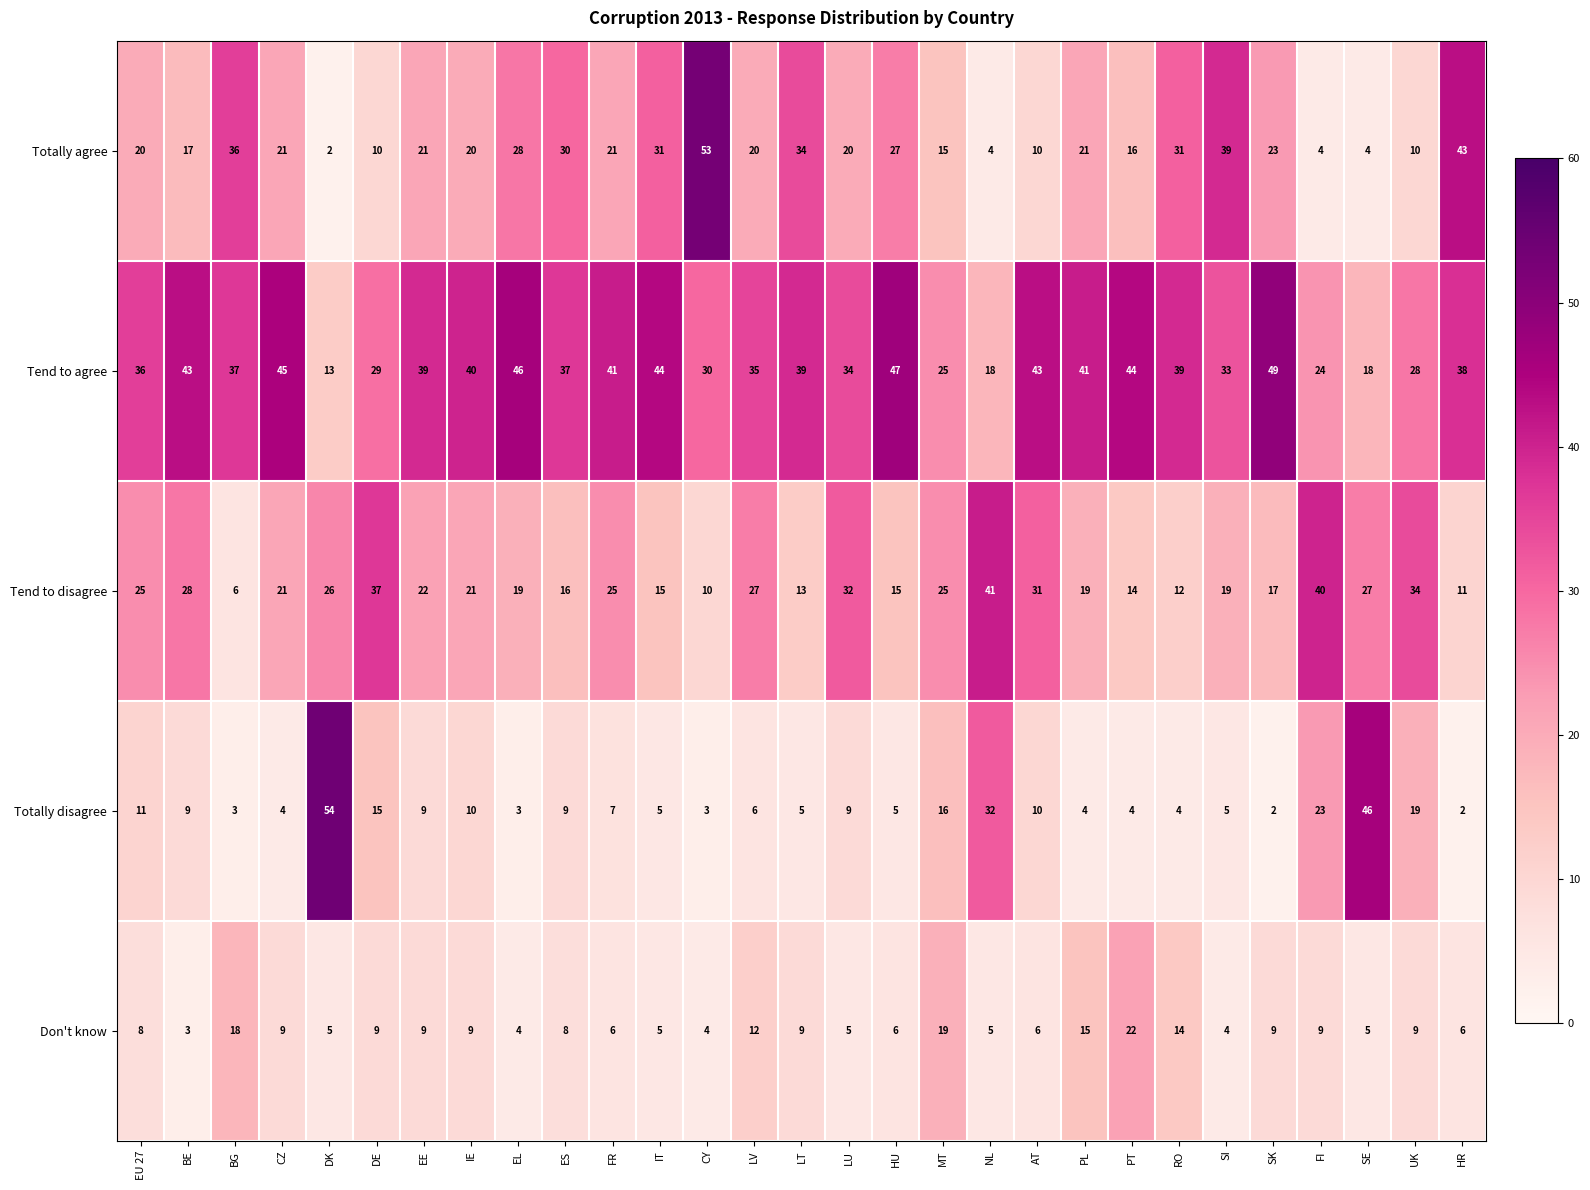

Is the value of Tend to agree at EU 27 greater than the value of Totally agree at CY?

No